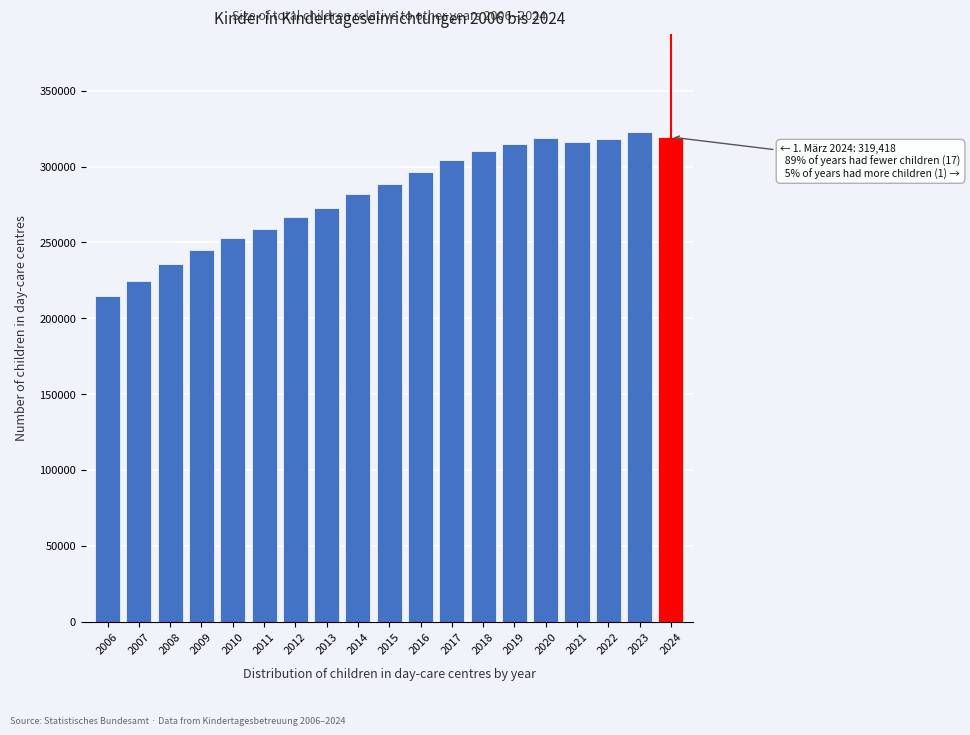

Is it true that the value at 2008 is 235737?

True